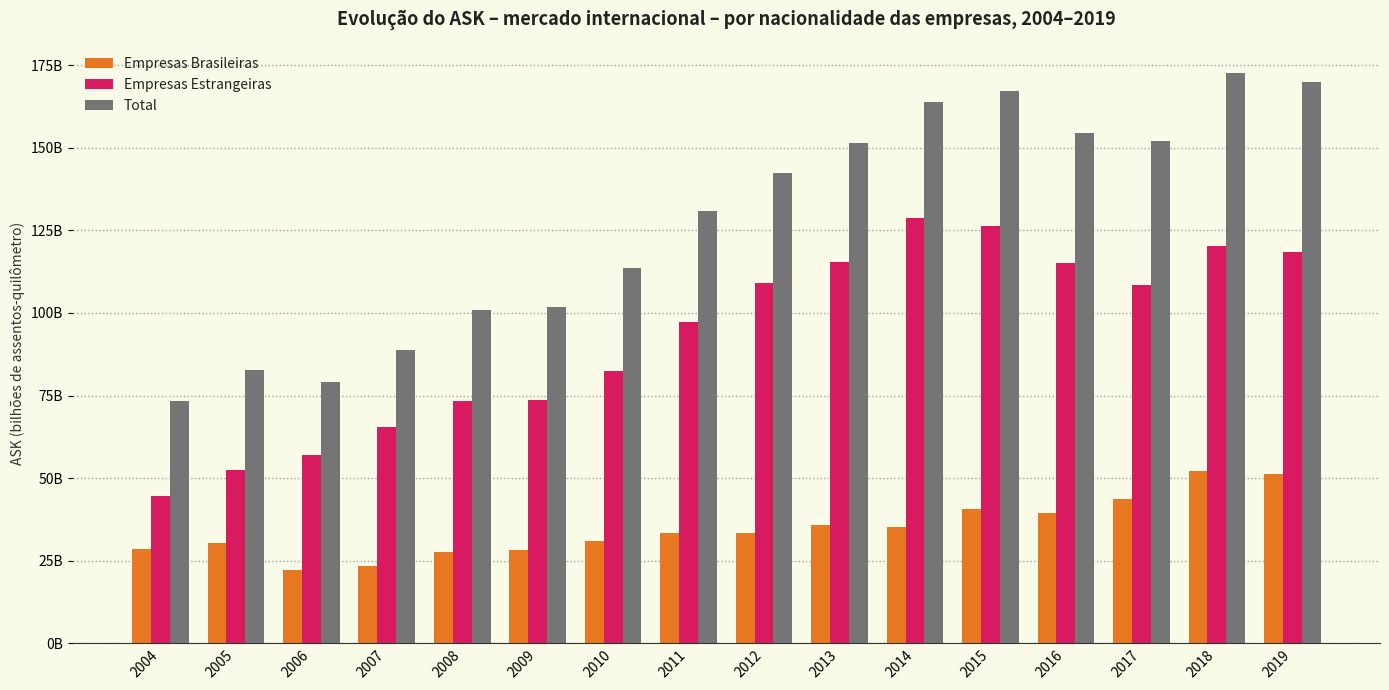

What are all the series names shown in the legend?

Empresas Brasileiras, Empresas Estrangeiras, Total